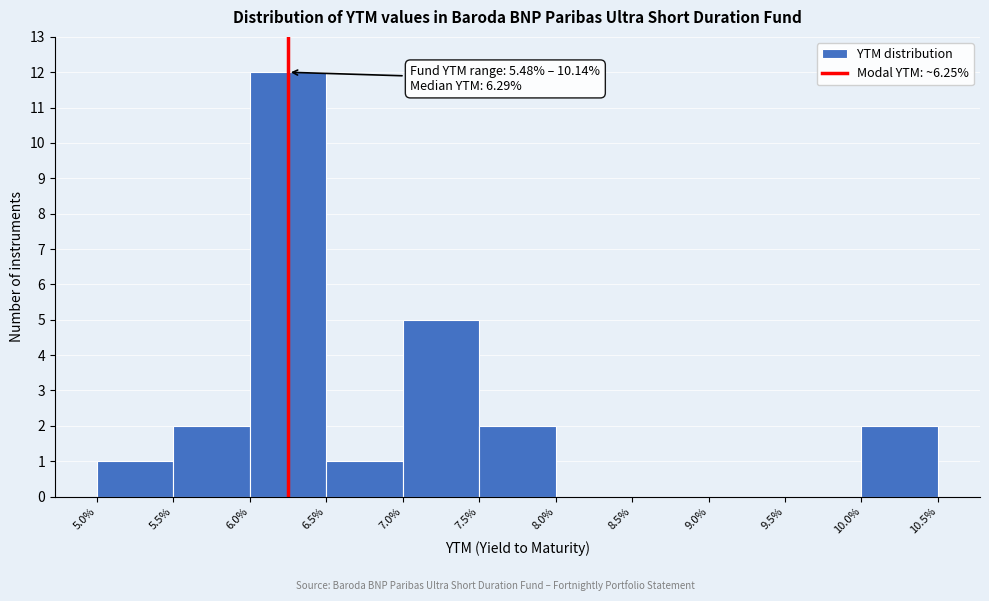

Which range on the x-axis has the tallest bar?

6.0% to 6.5%